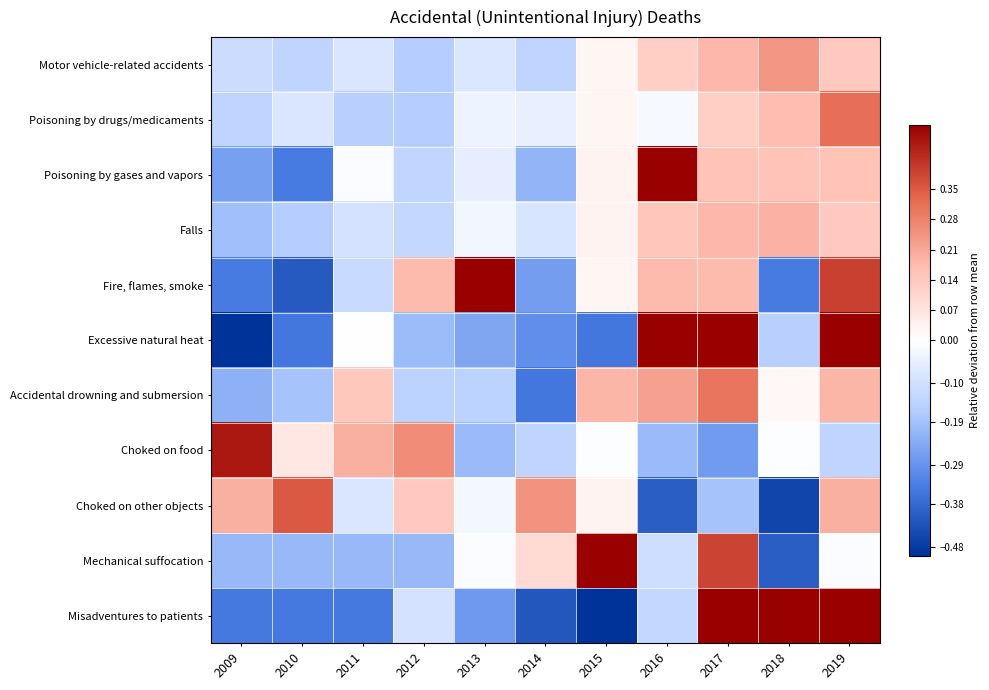

Reading left to right, what are all the values shown in this chart?

Motor vehicle-related accidents: 2009=-0.1	2010=-0.1	2011=-0.1	2012=-0.2	2013=-0.1	2014=-0.1	2015=0.0	2016=0.1	2017=0.2	2018=0.2	2019=0.1
Poisoning by drugs/medicaments: 2009=-0.1	2010=-0.1	2011=-0.2	2012=-0.2	2013=-0.0	2014=-0.0	2015=0.0	2016=-0.0	2017=0.1	2018=0.2	2019=0.3
Poisoning by gases and vapors: 2009=-0.3	2010=-0.3	2011=-0.0	2012=-0.1	2013=-0.1	2014=-0.2	2015=0.0	2016=0.5	2017=0.2	2018=0.2	2019=0.2
Falls: 2009=-0.2	2010=-0.2	2011=-0.1	2012=-0.1	2013=-0.0	2014=-0.1	2015=0.0	2016=0.1	2017=0.2	2018=0.2	2019=0.1
Fire, flames, smoke: 2009=-0.3	2010=-0.4	2011=-0.1	2012=0.2	2013=0.5	2014=-0.3	2015=0.0	2016=0.2	2017=0.2	2018=-0.3	2019=0.4
Excessive natural heat: 2009=-0.6	2010=-0.3	2011=0.0	2012=-0.2	2013=-0.2	2014=-0.3	2015=-0.3	2016=0.8	2017=0.8	2018=-0.1	2019=0.5
Accidental drowning and submersion: 2009=-0.2	2010=-0.2	2011=0.1	2012=-0.1	2013=-0.1	2014=-0.3	2015=0.2	2016=0.2	2017=0.3	2018=0.0	2019=0.2
Choked on food: 2009=0.5	2010=0.1	2011=0.2	2012=0.3	2013=-0.2	2014=-0.1	2015=-0.0	2016=-0.2	2017=-0.3	2018=-0.0	2019=-0.1
Choked on other objects: 2009=0.2	2010=0.4	2011=-0.1	2012=0.1	2013=-0.0	2014=0.2	2015=0.0	2016=-0.4	2017=-0.2	2018=-0.5	2019=0.2
Mechanical suffocation: 2009=-0.2	2010=-0.2	2011=-0.2	2012=-0.2	2013=-0.0	2014=0.1	2015=0.9	2016=-0.1	2017=0.4	2018=-0.4	2019=-0.0
Misadventures to patients: 2009=-0.3	2010=-0.3	2011=-0.3	2012=-0.1	2013=-0.3	2014=-0.4	2015=-0.6	2016=-0.1	2017=0.8	2018=0.7	2019=1.0